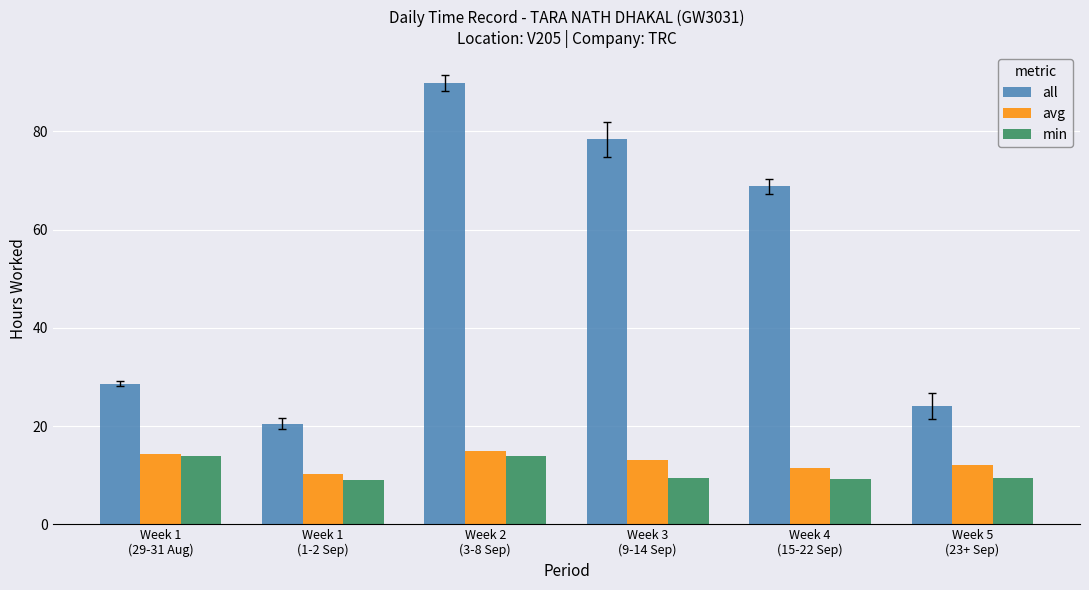

Does the chart contain stacked bars?

No